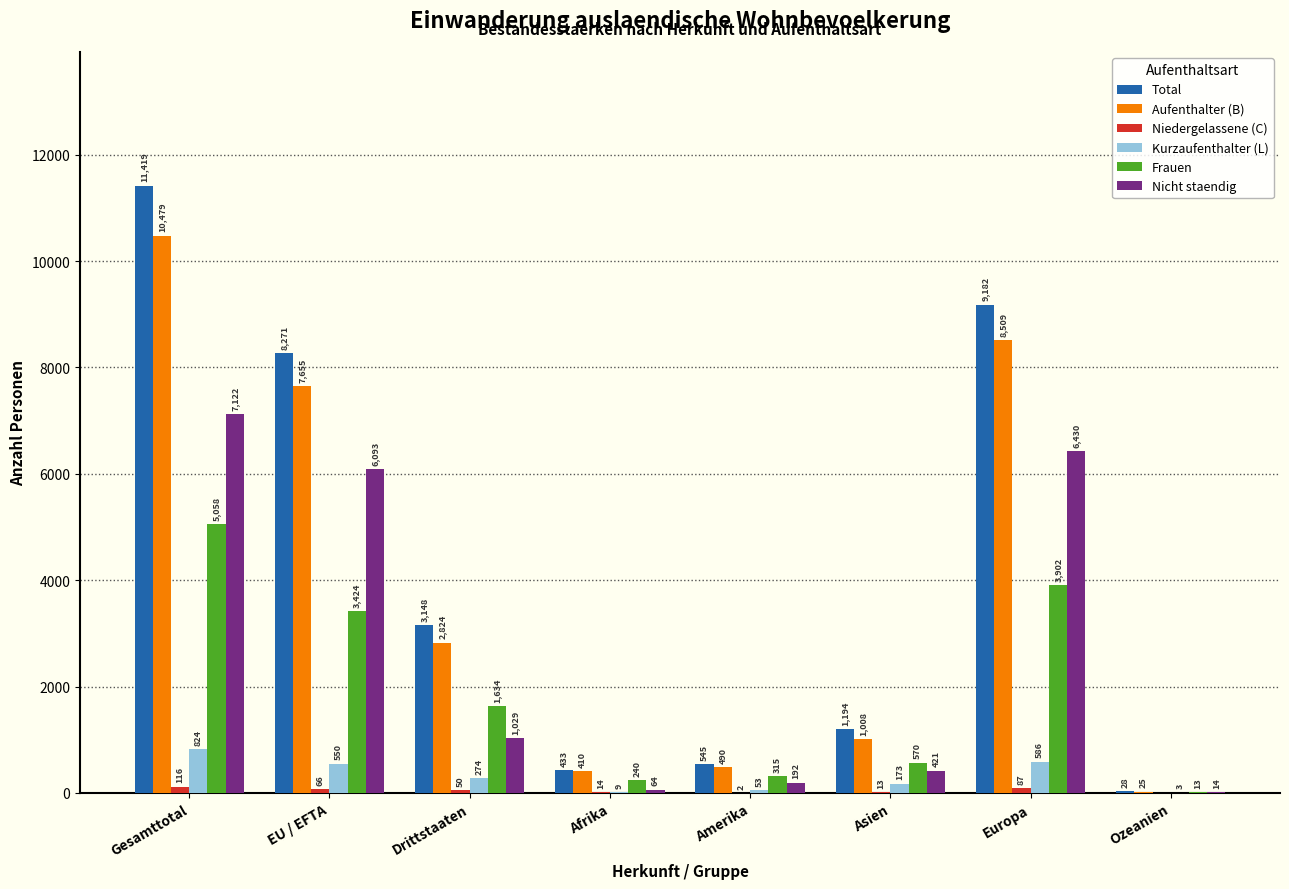

The value of Total at Ozeanien is 28. True or false?

True